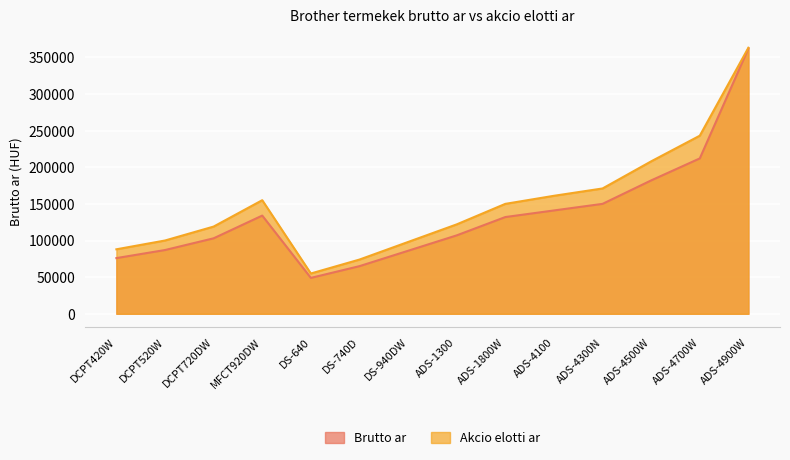

Which series has the widest spread of values?

Brutto ar